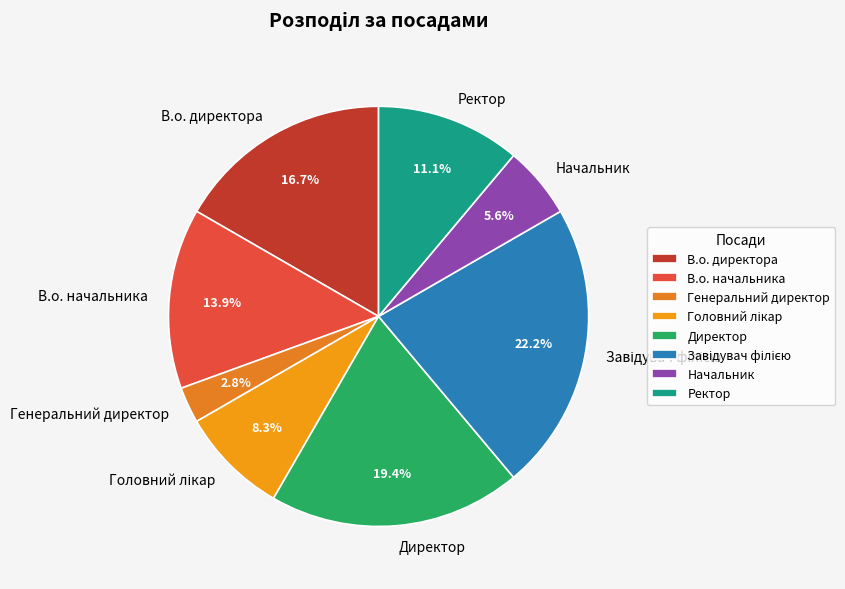

Combined, what portion of the pie is Генеральний директор and Ректор?

13.9%